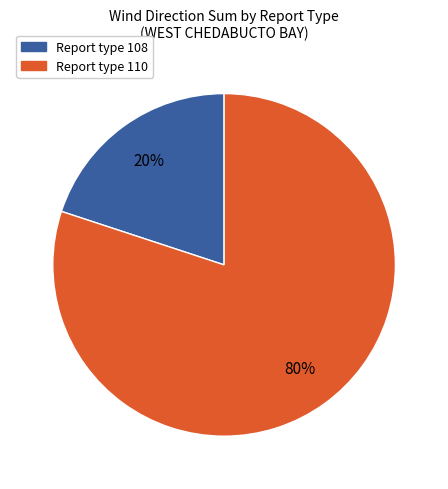

To the nearest percent, what is the difference between the largest and smallest slice percentages?

60%